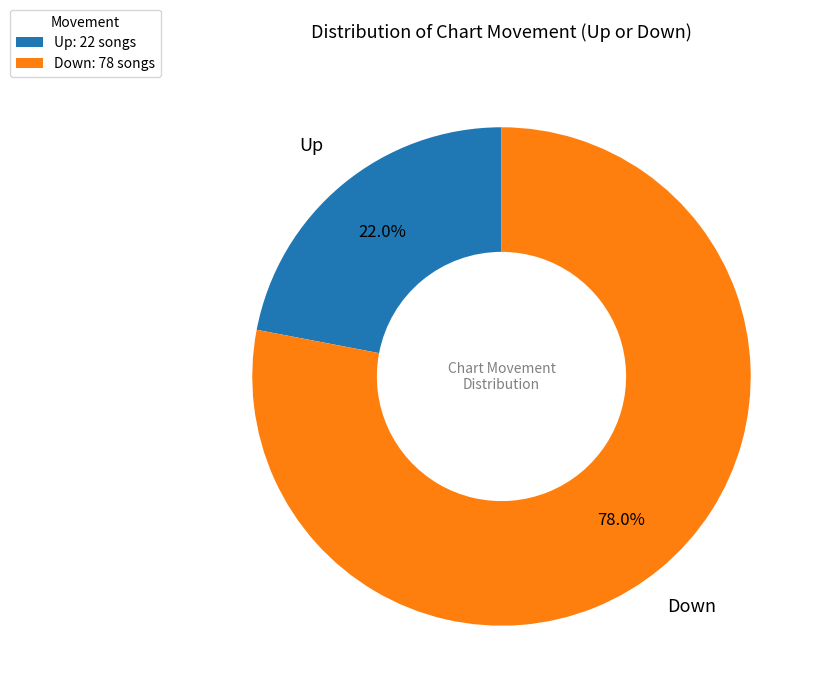

How many slices are in this pie chart?

2